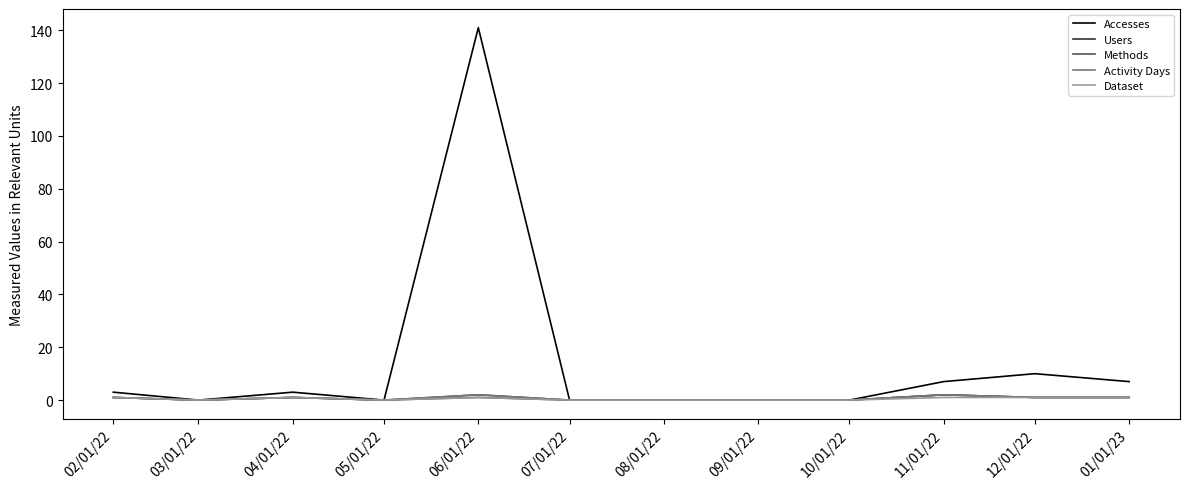

What is the total value across all series at 04/01/22?

7